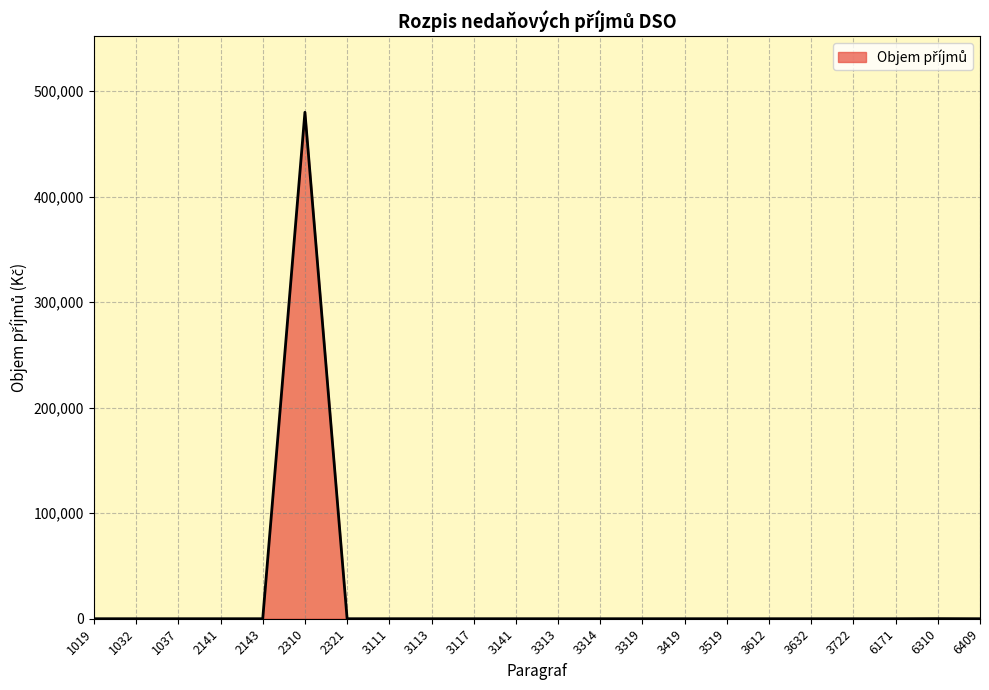

What is the greatest value displayed?

480000